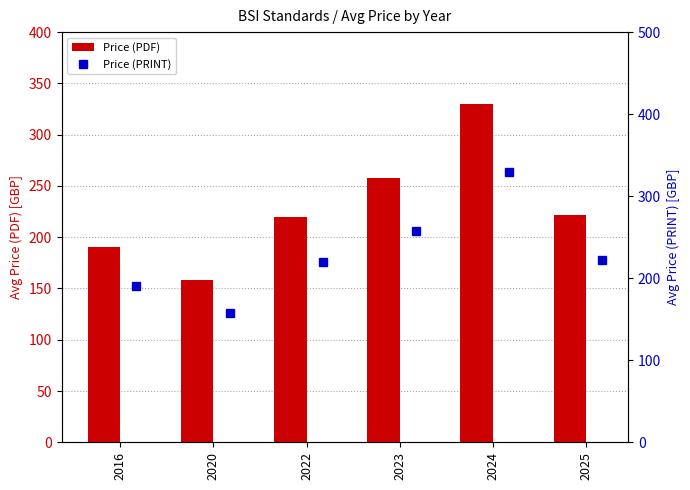

Reading left to right, what are all the values shown in this chart?

Price (PDF): 190	158	220	258	330	222
Price (PRINT): 190	158	220	258	330	222